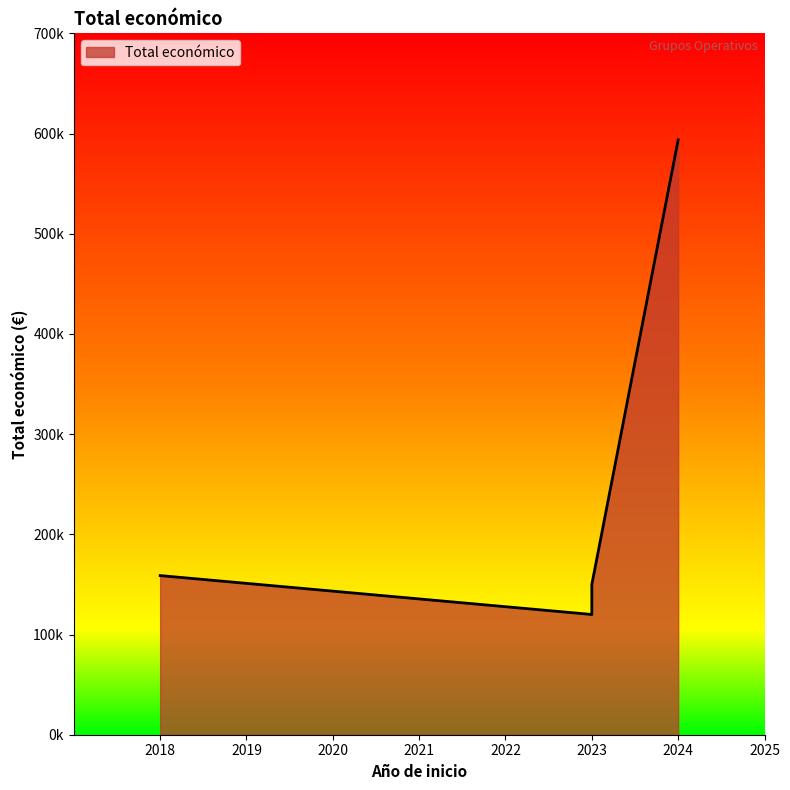

Reading left to right, what are all the values shown in this chart?

2018=158820	2023=120000	2023=150000	2024=593715